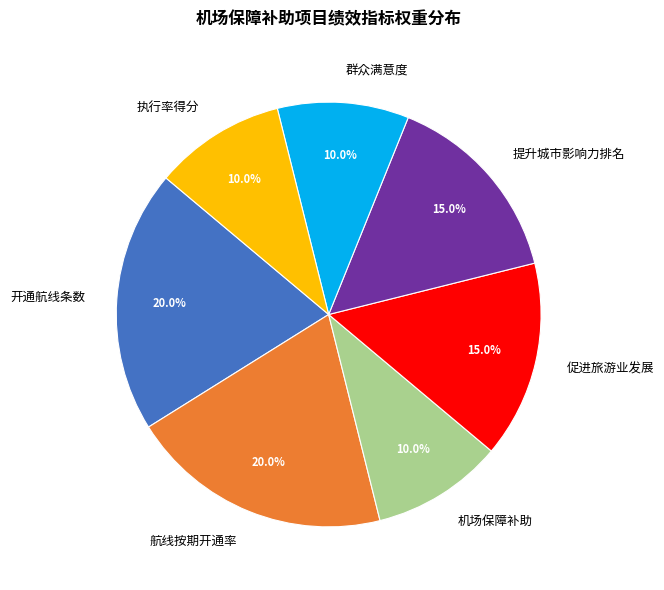

Which has a higher value, 航线按期开通率 or 提升城市影响力排名?

航线按期开通率